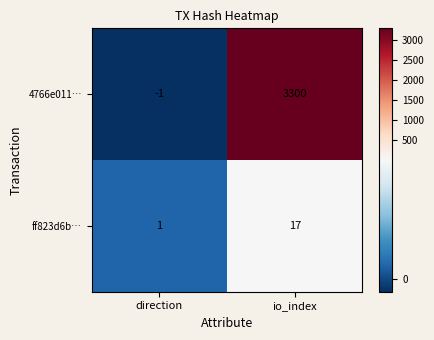

At how many categories does at least one series exceed 2593?

1